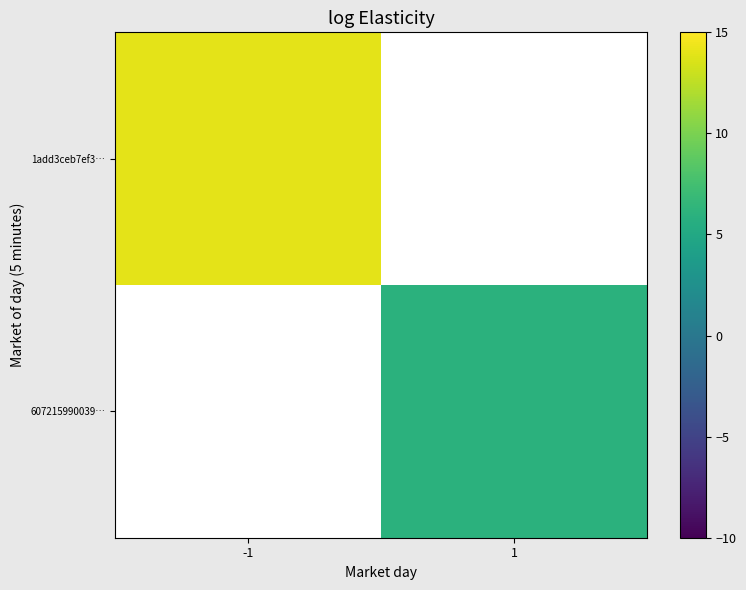

Rank the categories by 1add3ceb7ef3… value from highest to lowest.

-1, 1